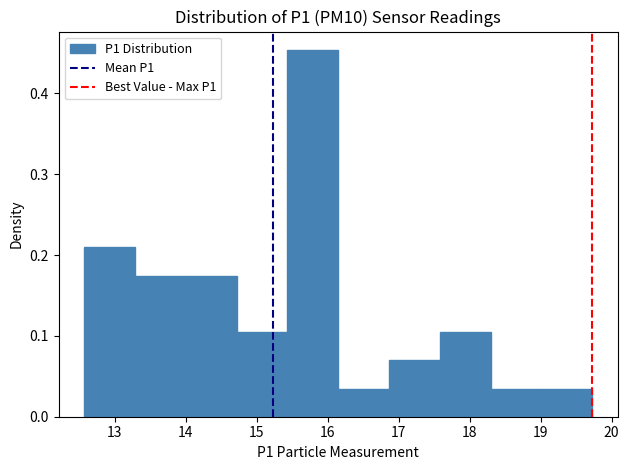

Reading left to right, transcribe this chart: for each bar, give the range it covers on the x-axis and its height. Neither the bar edges nor the heights are printed on the chart, so give them approximately, as read against the axes.

12.6 to 13.3: 0.21
13.3 to 14.0: 0.17
14.0 to 14.7: 0.17
14.7 to 15.4: 0.10
15.4 to 16.2: 0.45
16.2 to 16.9: 0.03
16.9 to 17.6: 0.07
17.6 to 18.3: 0.10
18.3 to 19.0: 0.03
19.0 to 19.7: 0.03